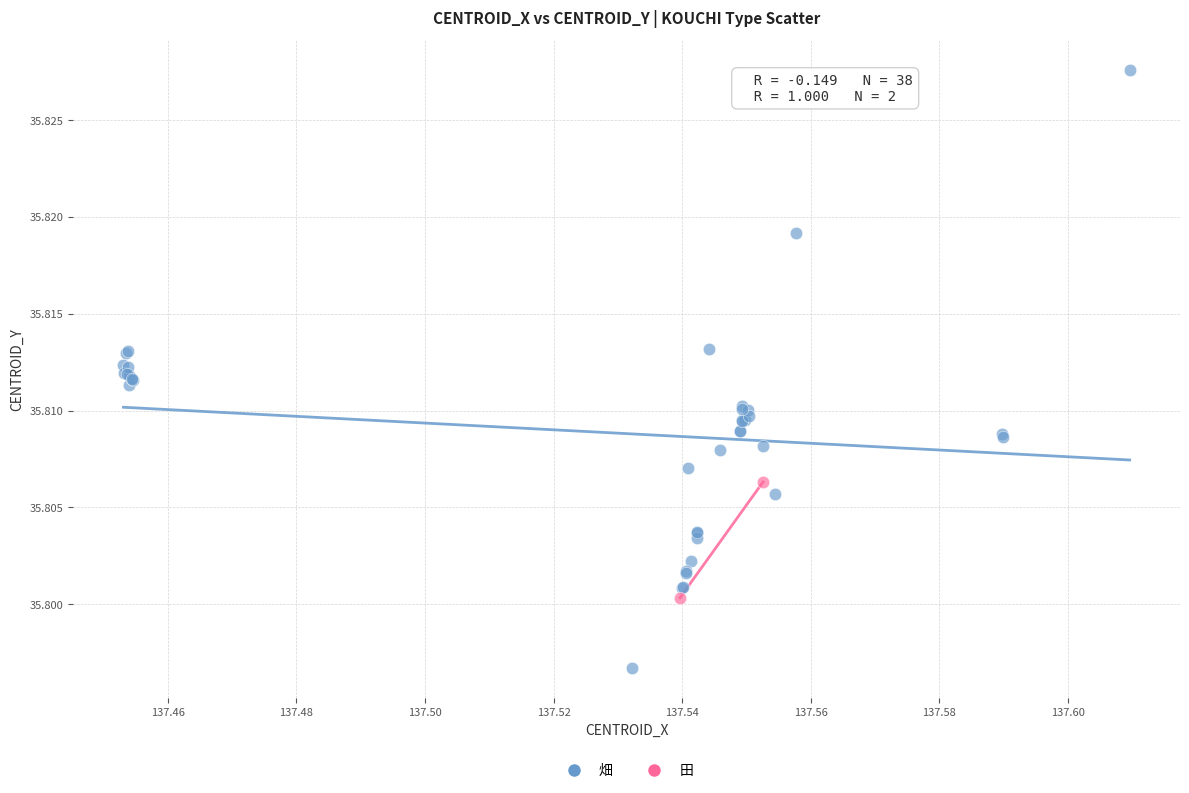

What are all the series names shown in the legend?

畑, 田